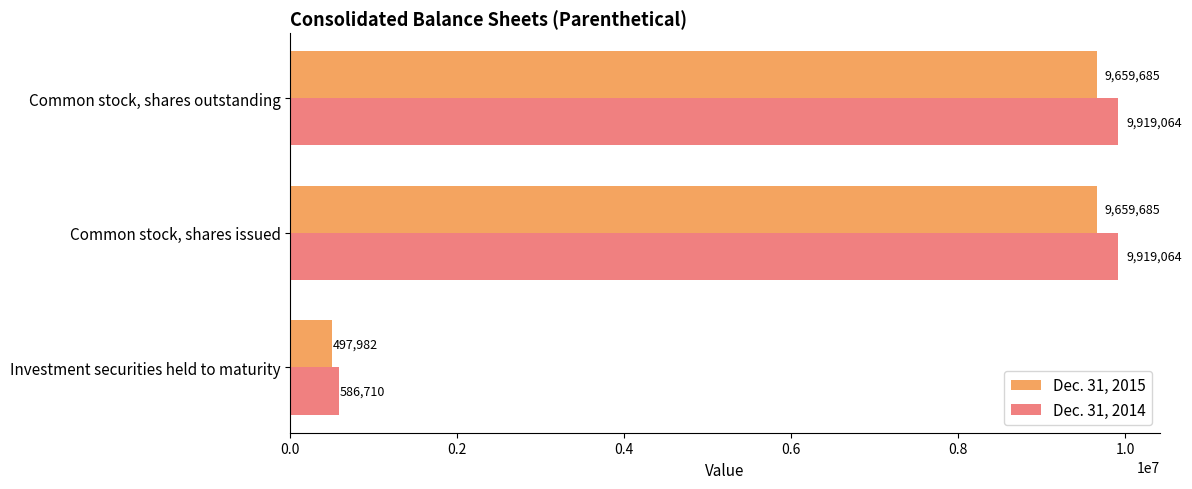

List the series in order of their overall mean, lowest first.

Dec. 31, 2015, Dec. 31, 2014